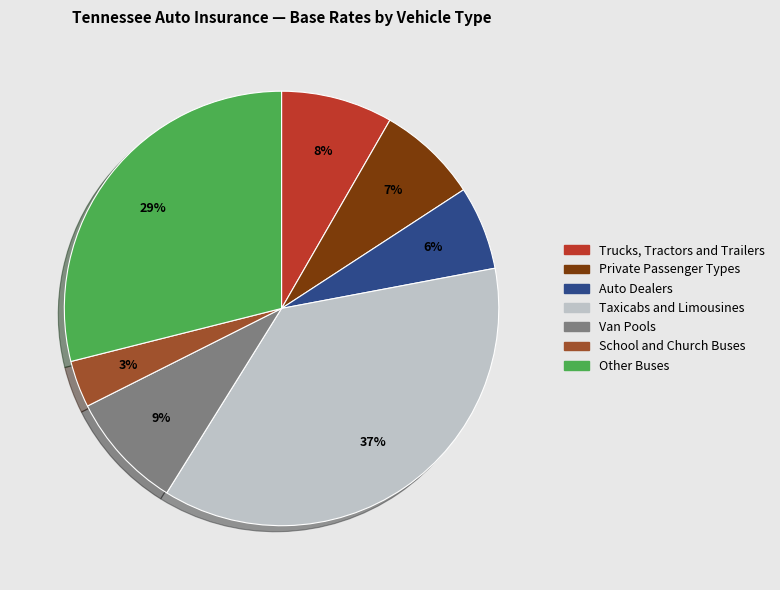

Rank the categories by value from highest to lowest.

Taxicabs and Limousines, Other Buses, Van Pools, Trucks, Tractors and Trailers, Private Passenger Types, Auto Dealers, School and Church Buses